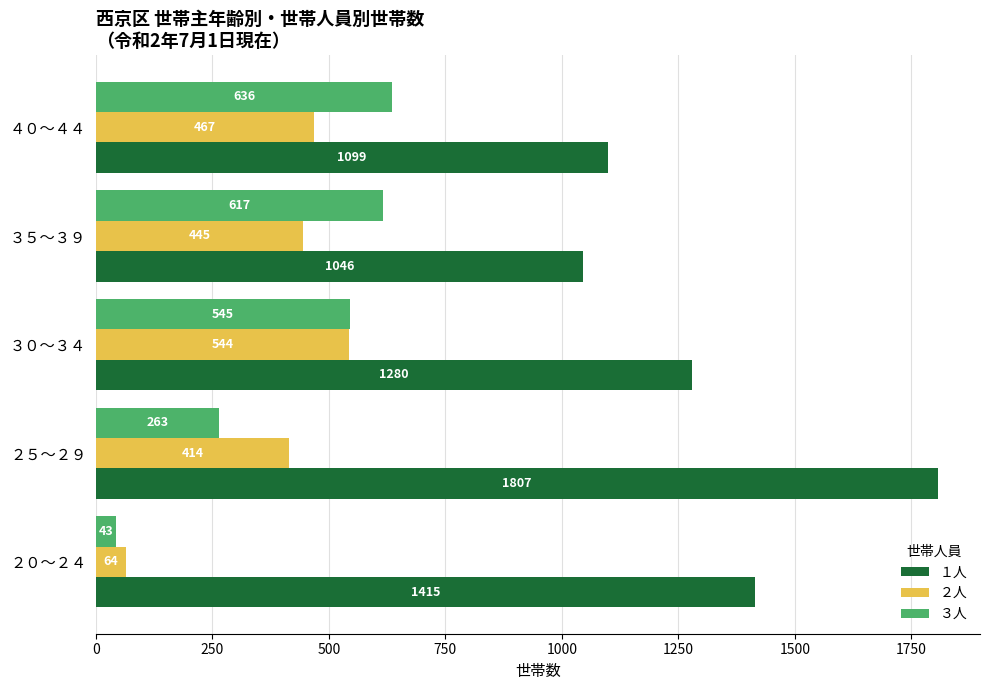

Is the value of １人 at ４０～４４ greater than the value of ２人 at ２０～２４?

Yes